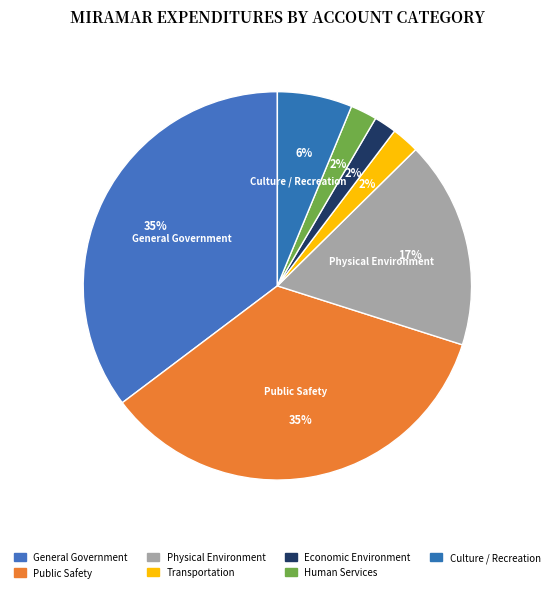

Approximately how many times larger is the value at Human Services compared to General Government?

0.1